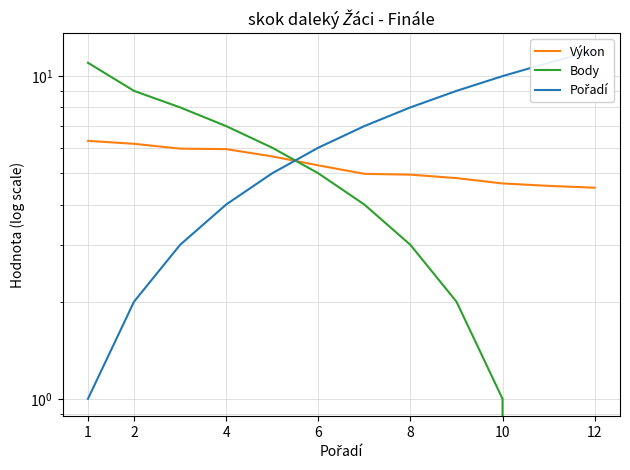

Between 4 and 8, which series saw the biggest shift?

Body